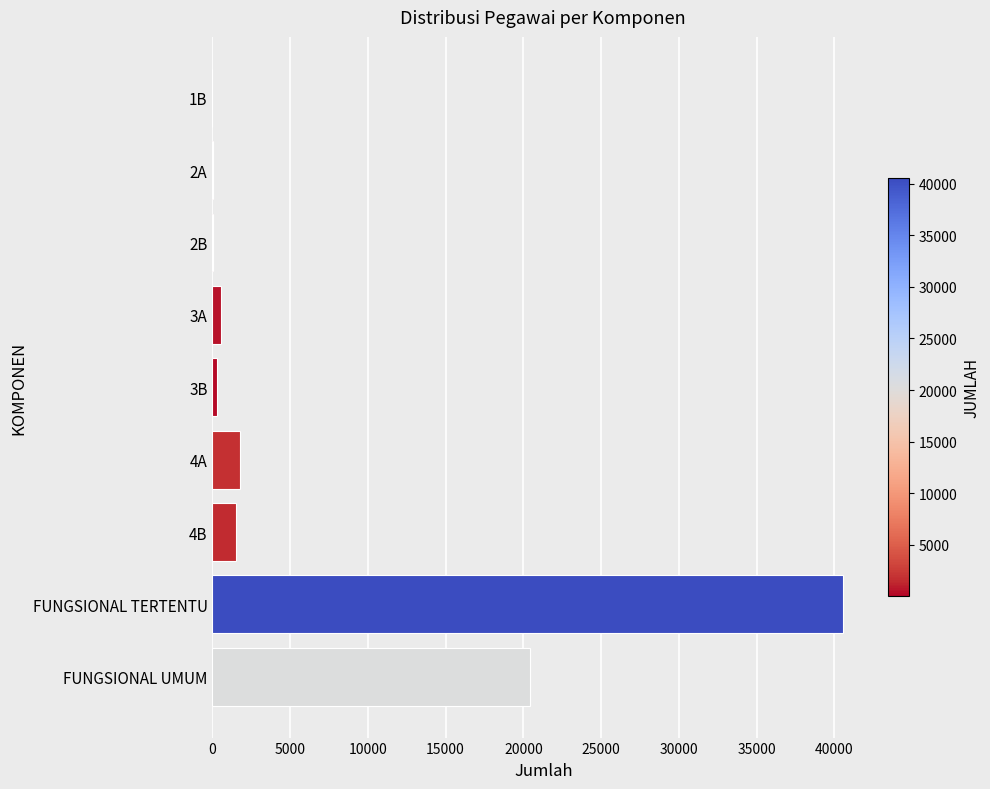

Approximately how many times larger is the value at FUNGSIONAL UMUM compared to 4A?

11.5